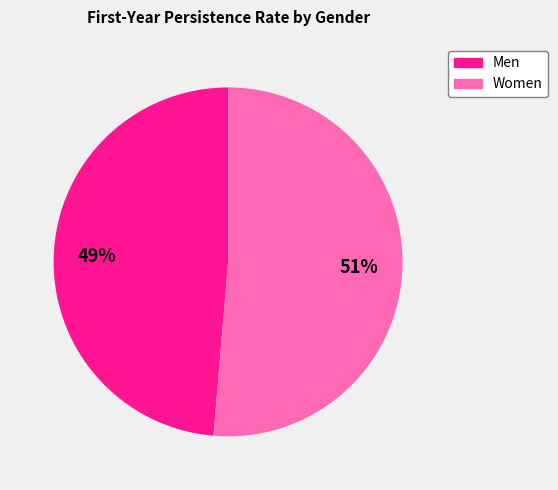

Does any single category account for the majority?

Yes